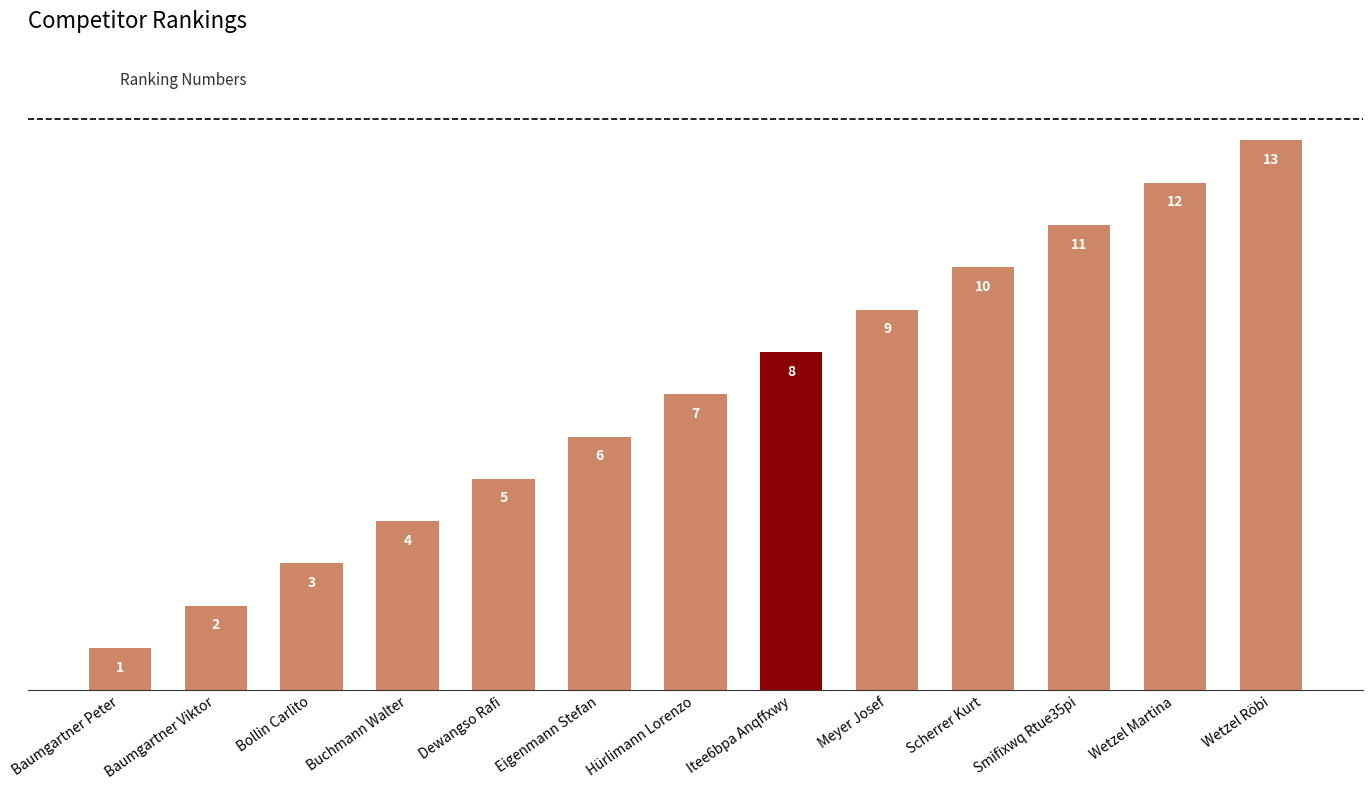

What is the label of the 4th bar from the left?

Buchmann Walter